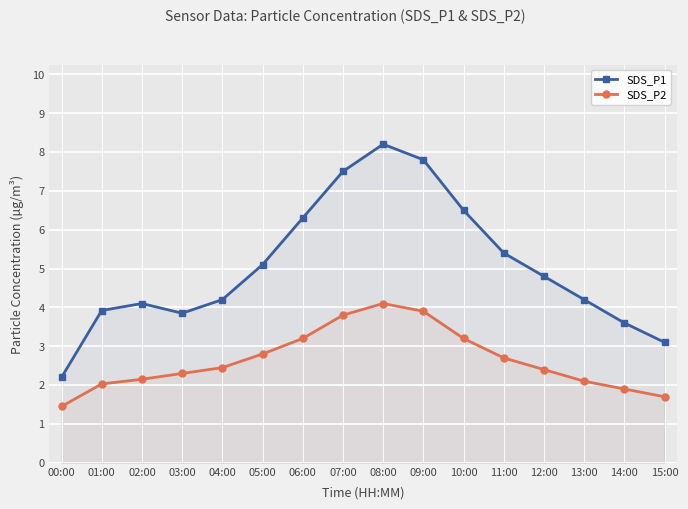

Where does the SDS_P2 series first go above 2?

01:00